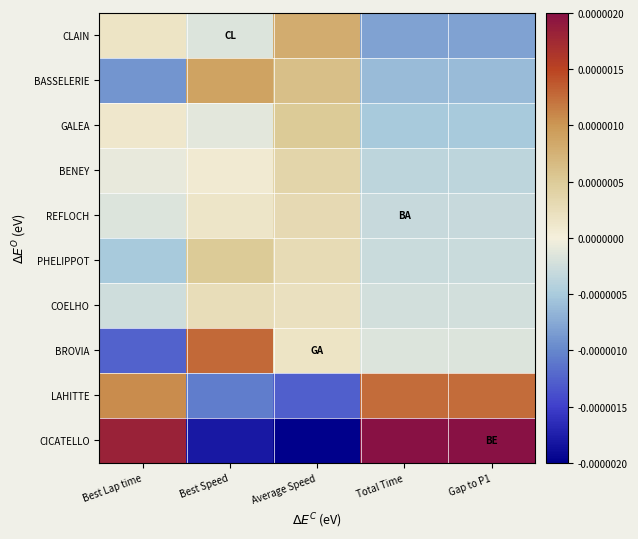

Reading left to right, transcribe all the data shown in this chart.

CLAIN: Best Lap time=0.0	Best Speed=-0.0	Average Speed=0.0	Total Time=-0.0	Gap to P1=-0.0
BASSELERIE: Best Lap time=-0.0	Best Speed=0.0	Average Speed=0.0	Total Time=-0.0	Gap to P1=-0.0
GALEA: Best Lap time=0.0	Best Speed=-0.0	Average Speed=0.0	Total Time=-0.0	Gap to P1=-0.0
BENEY: Best Lap time=-0.0	Best Speed=0.0	Average Speed=0.0	Total Time=-0.0	Gap to P1=-0.0
REFLOCH: Best Lap time=-0.0	Best Speed=0.0	Average Speed=0.0	Total Time=-0.0	Gap to P1=-0.0
PHELIPPOT: Best Lap time=-0.0	Best Speed=0.0	Average Speed=0.0	Total Time=-0.0	Gap to P1=-0.0
COELHO: Best Lap time=-0.0	Best Speed=0.0	Average Speed=0.0	Total Time=-0.0	Gap to P1=-0.0
BROVIA: Best Lap time=-0.0	Best Speed=0.0	Average Speed=0.0	Total Time=-0.0	Gap to P1=-0.0
LAHITTE: Best Lap time=0.0	Best Speed=-0.0	Average Speed=-0.0	Total Time=0.0	Gap to P1=0.0
CICATELLO: Best Lap time=0.0	Best Speed=-0.0	Average Speed=-0.0	Total Time=0.0	Gap to P1=0.0